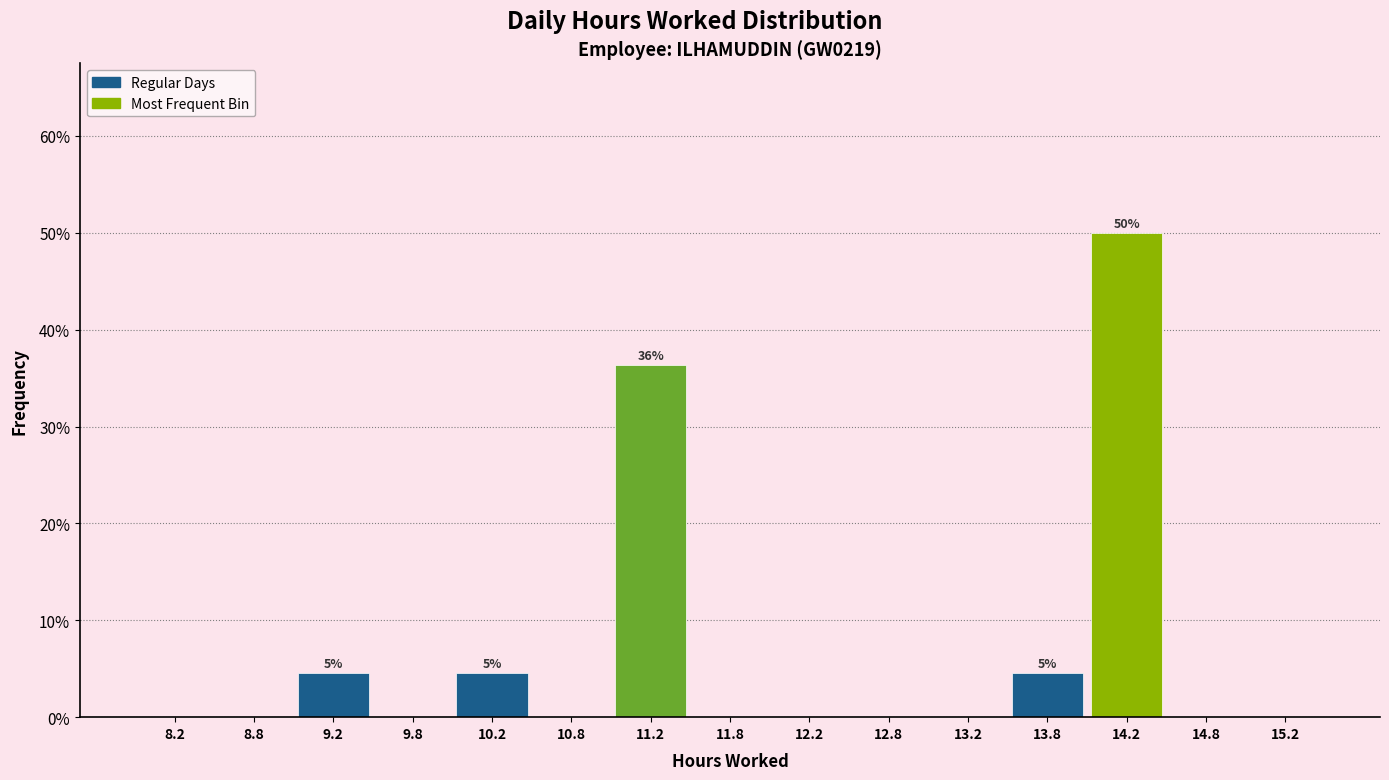

Which range on the x-axis has the tallest bar?

14.0 to 14.5